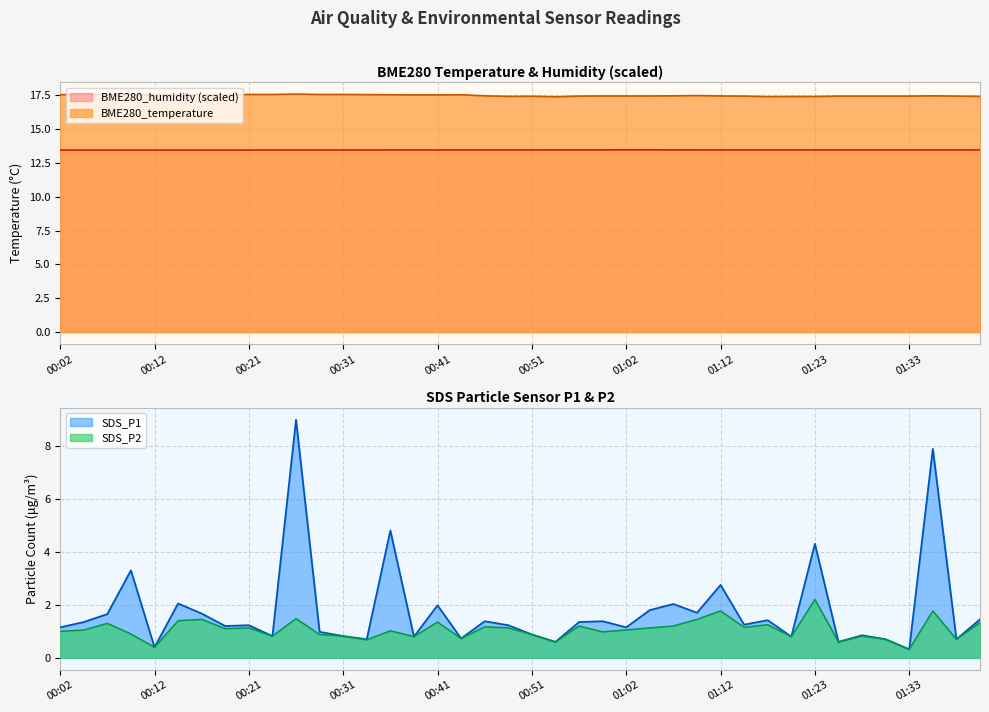

True or false: SDS_P2 and SDS_P1 cross at least once.

False